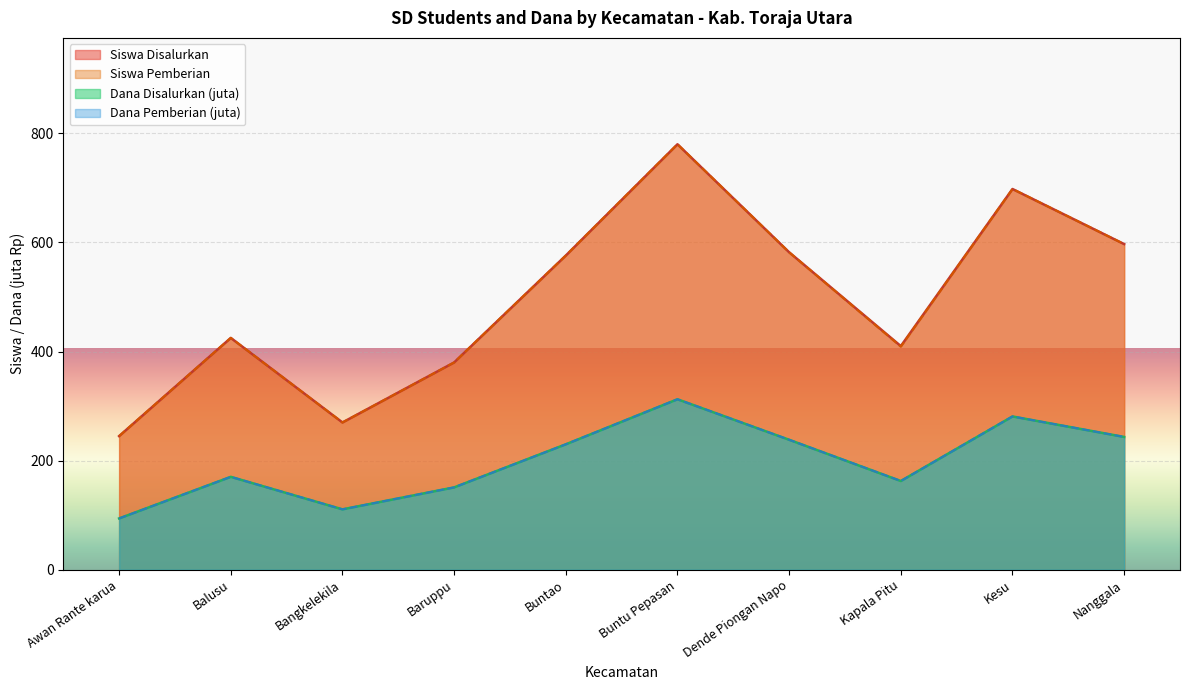

What is the sum of the Siswa Pemberian values at Kapala Pitu and Nanggala?

1006.0